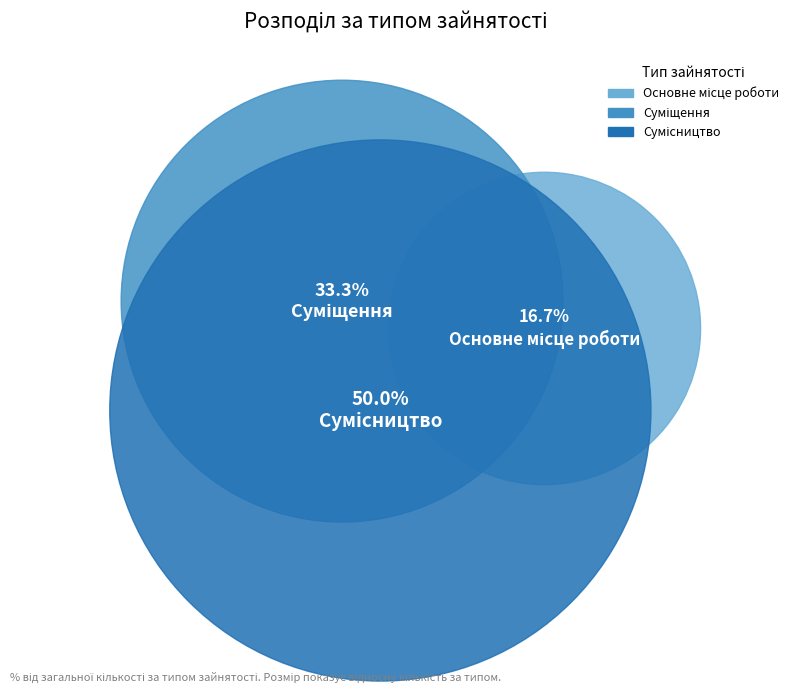

How much of the chart is everything except Сумісництво?

50.0%